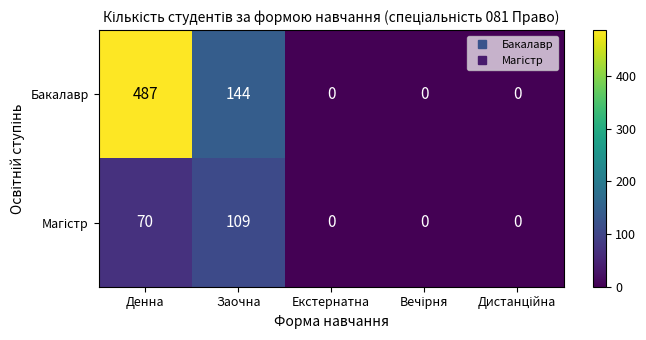

Is it true that Бакалавр equals 113 at Денна?

False